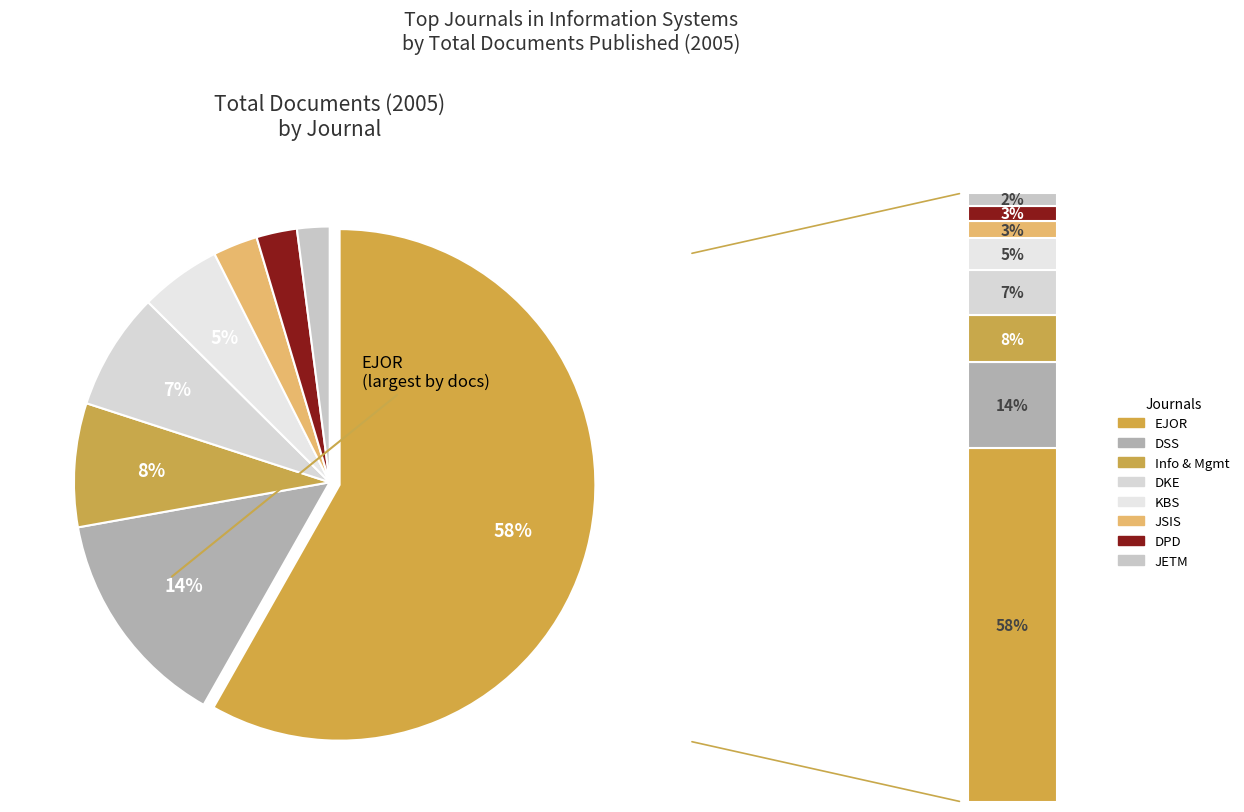

Which category has the biggest portion of the pie?

European Journal of Operational Research